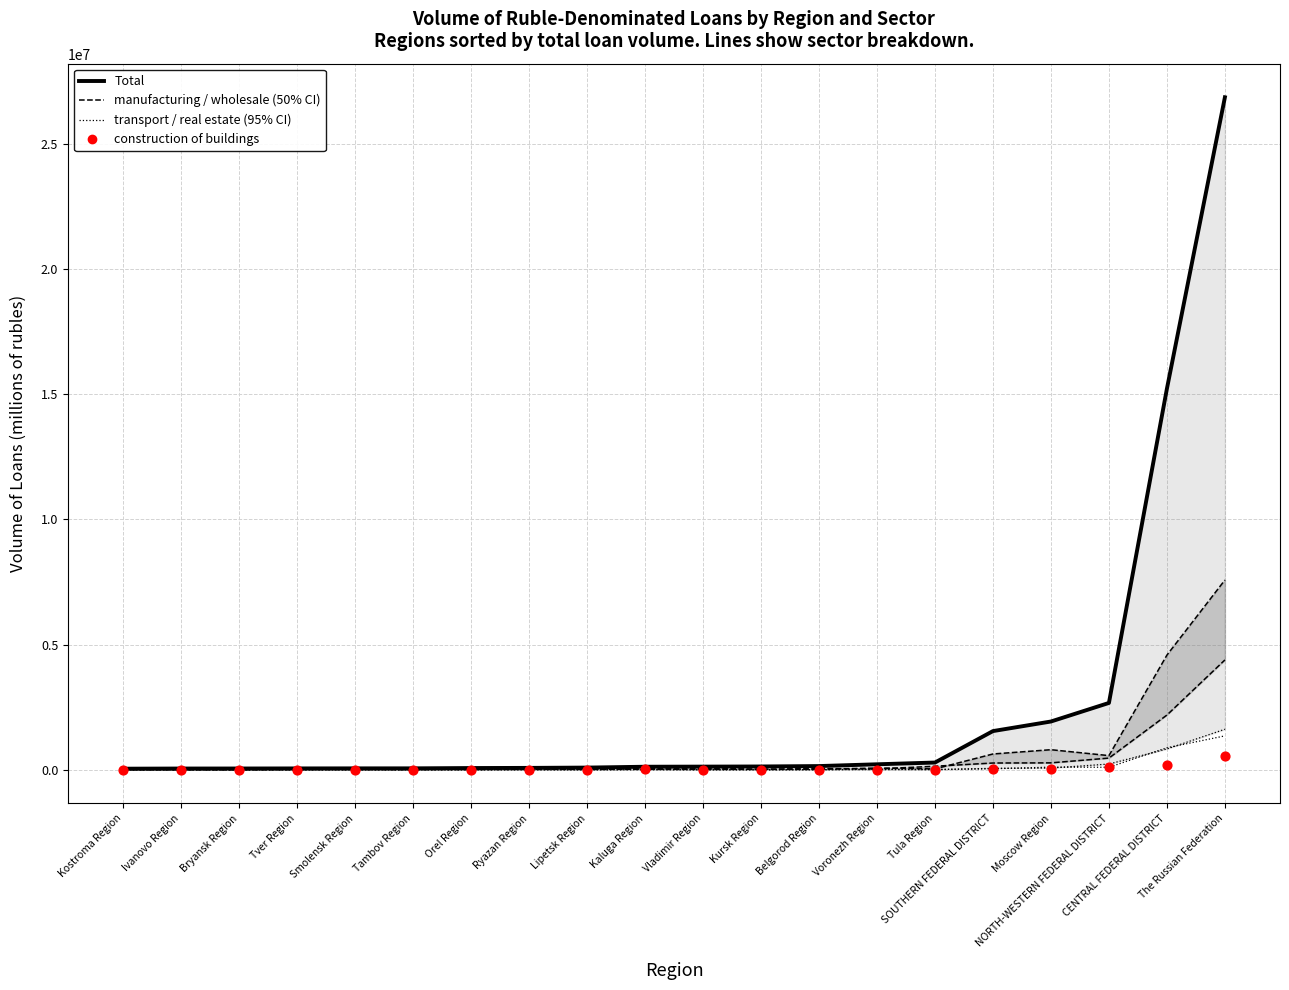

Is the value of wholesale & retail (50% CI) at Kursk Region greater than the value of transport (95% CI) at Voronezh Region?

Yes